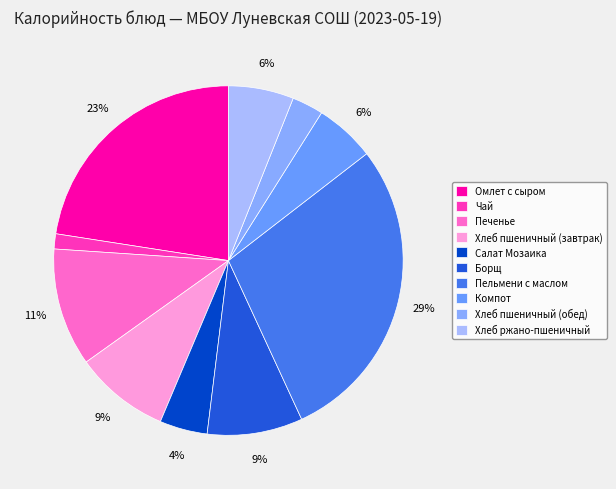

Is there any slice that represents more than half of the pie?

No